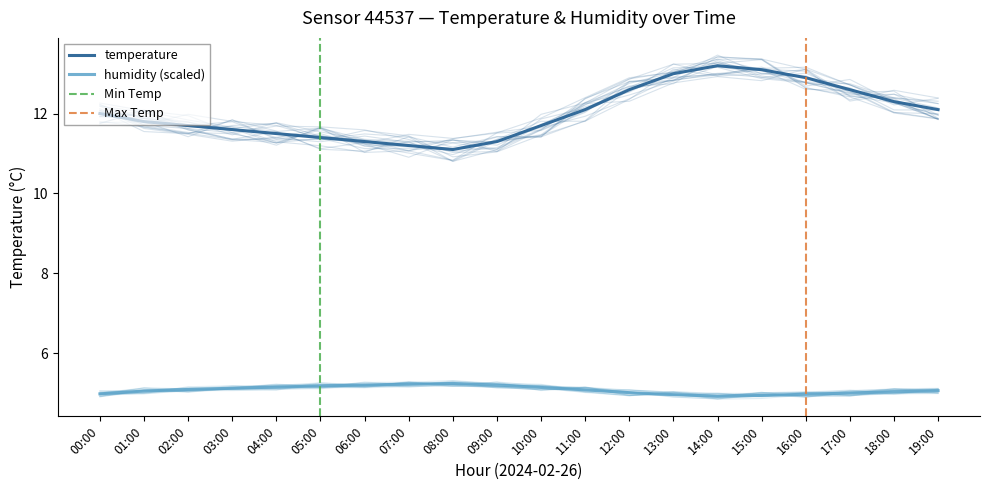

Which label corresponds to the smallest value in the chart?

14:00